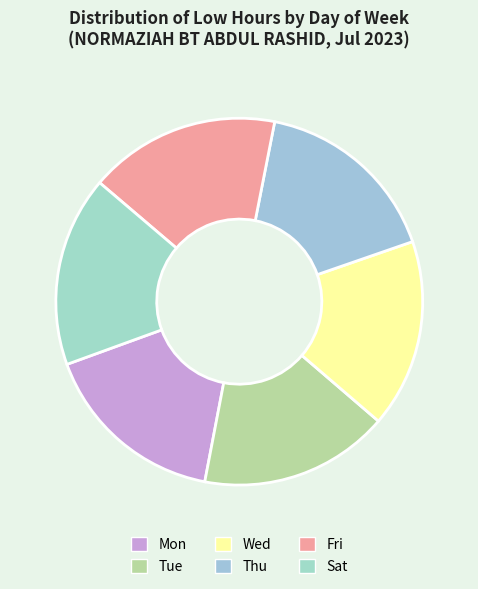

Do Mon and Thu together represent more than half of the pie?

No